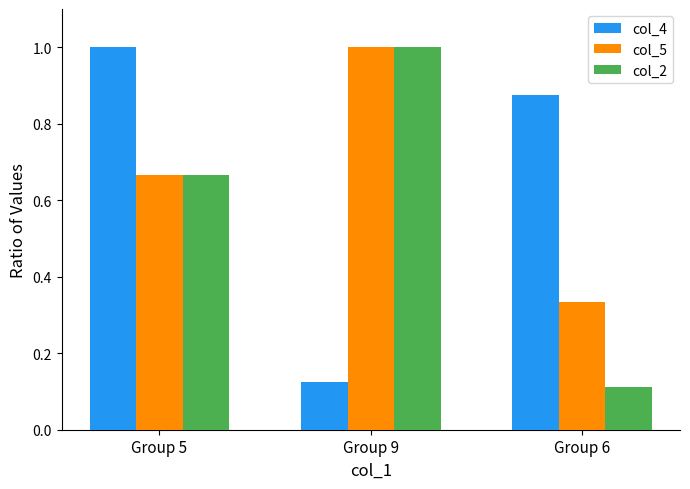

What is the total value across all series at Group 5?

2.3